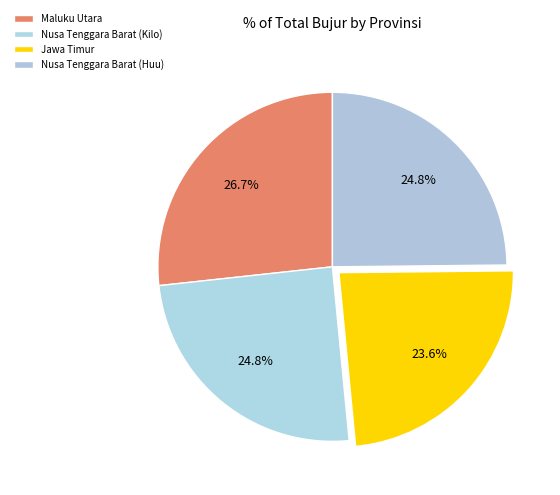

Is Nusa Tenggara Barat (Huu) the majority of the pie?

No